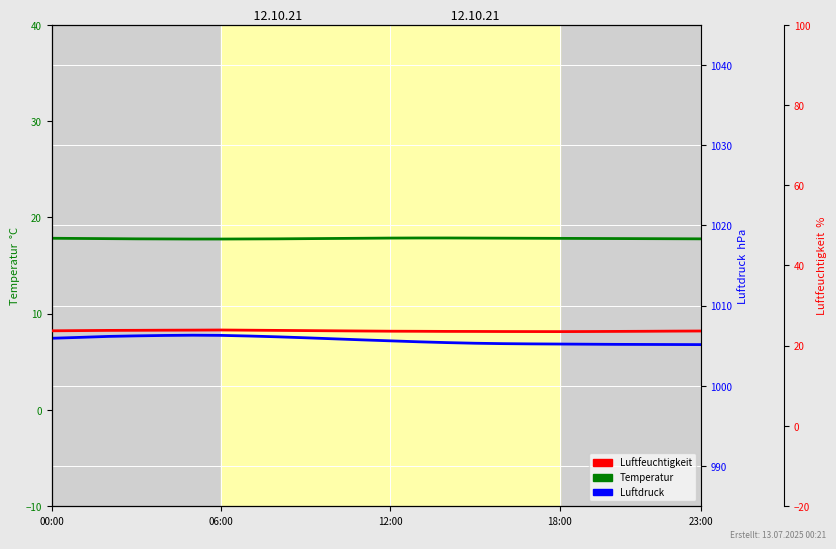

How many interior local peaks does the Luftdruck series have?

1